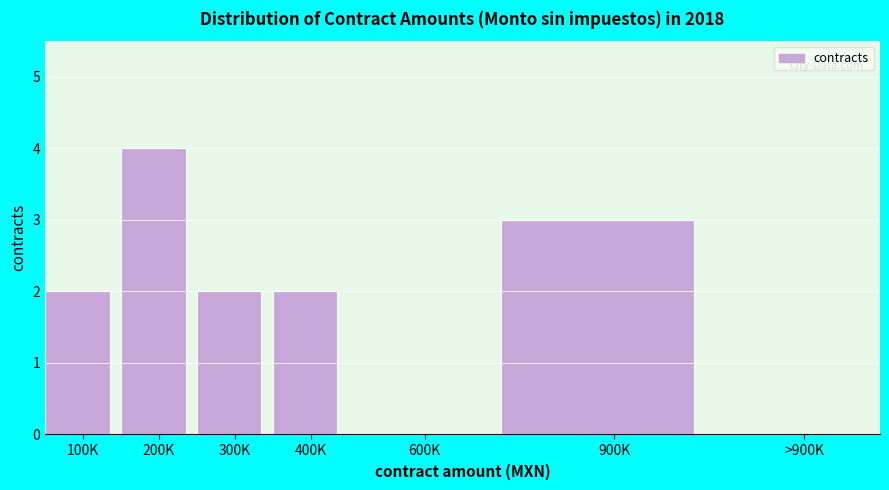

Reading left to right, extract all data points from this chart.

100K=2	200K=4	300K=2	400K=2	600K=0	900K=3	>900K=0